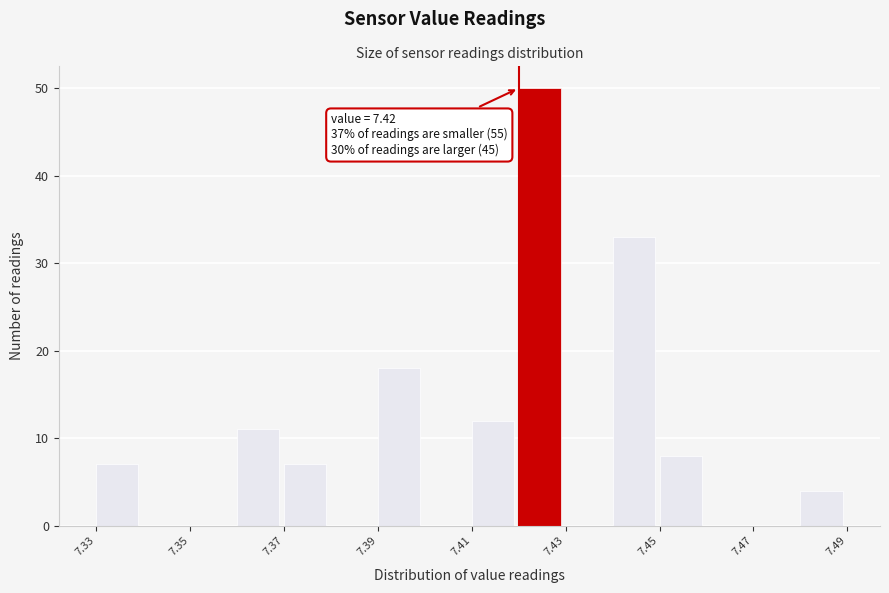

Over which range of the x-axis is the bar tallest?

7.42 to 7.43